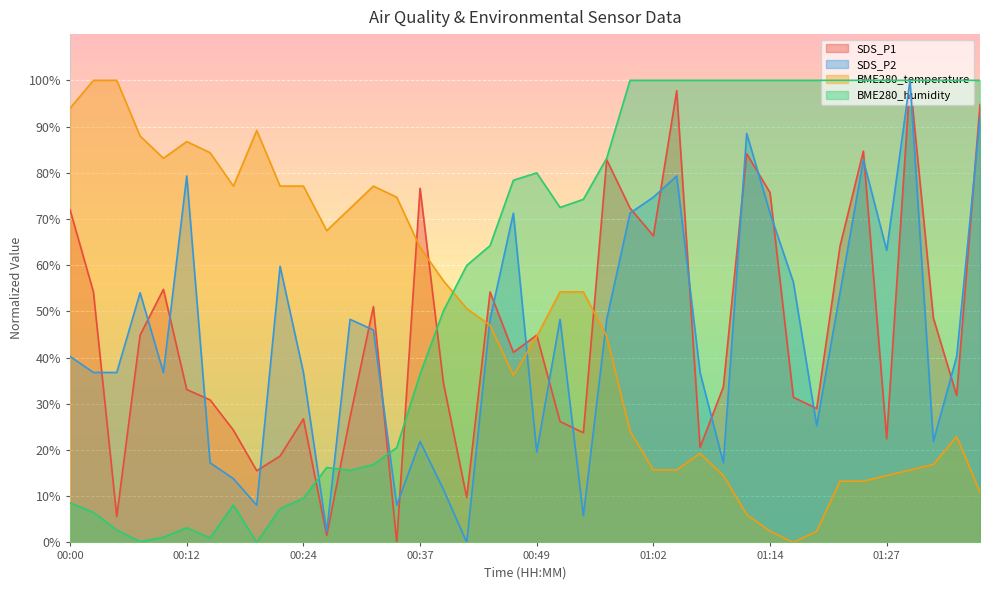

What is the difference between the highest and lowest values at 00:24?

67.6